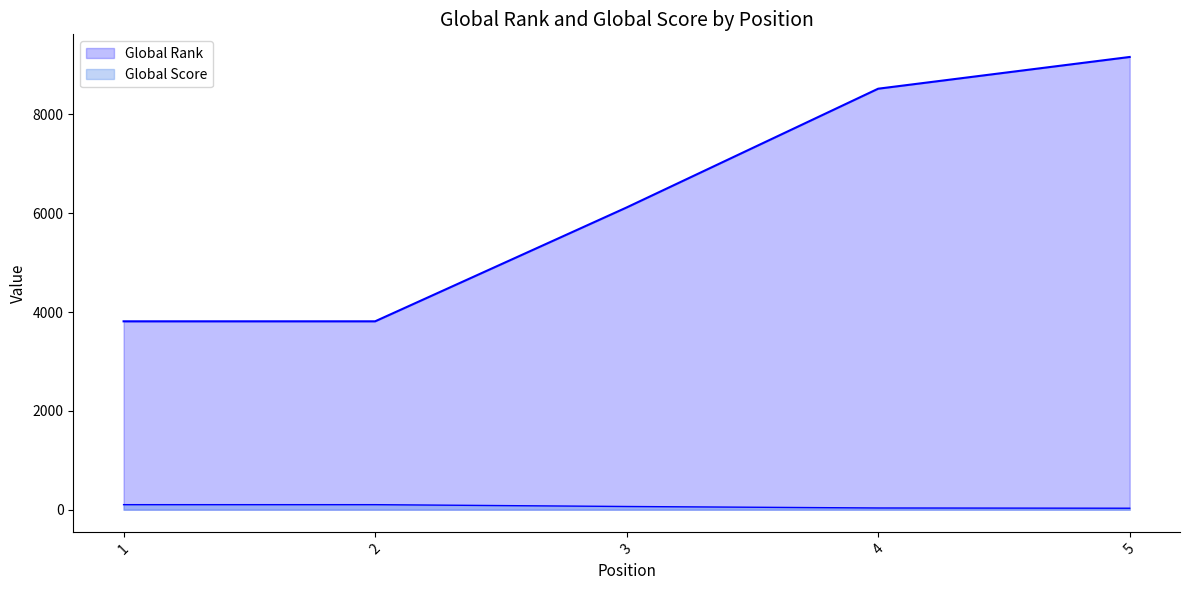

Between 1 and 5, which series saw the biggest shift?

Global Rank